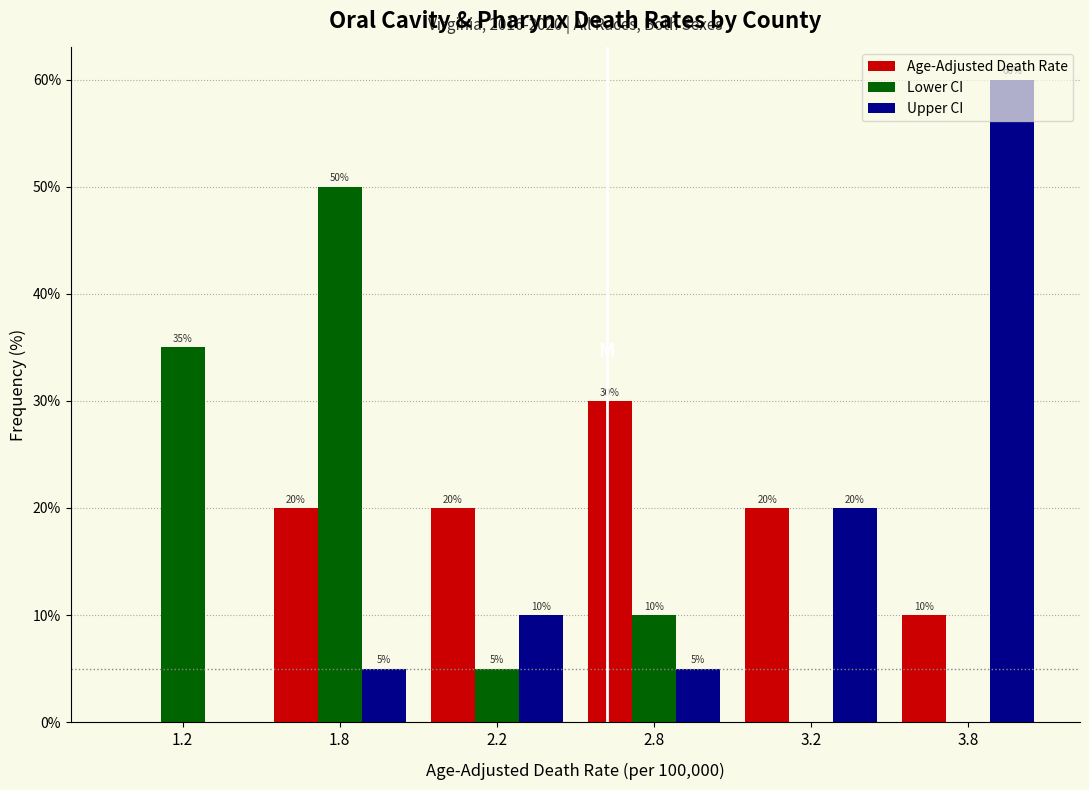

True or false: Upper CI has a value of 7 at 2.8.

False